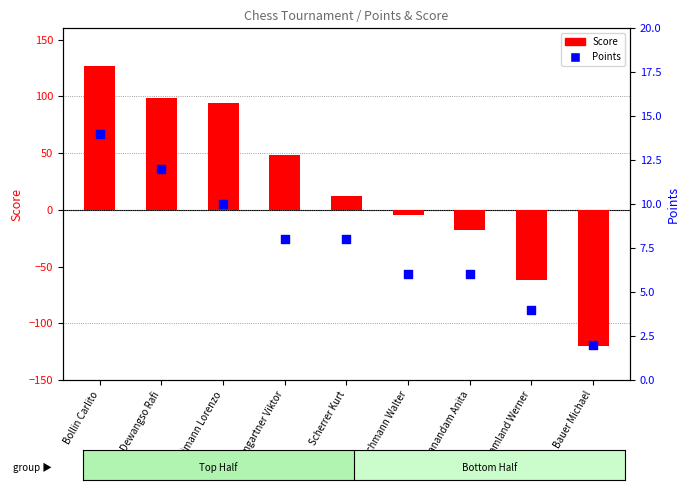

Which series has the largest total across all categories?

Score